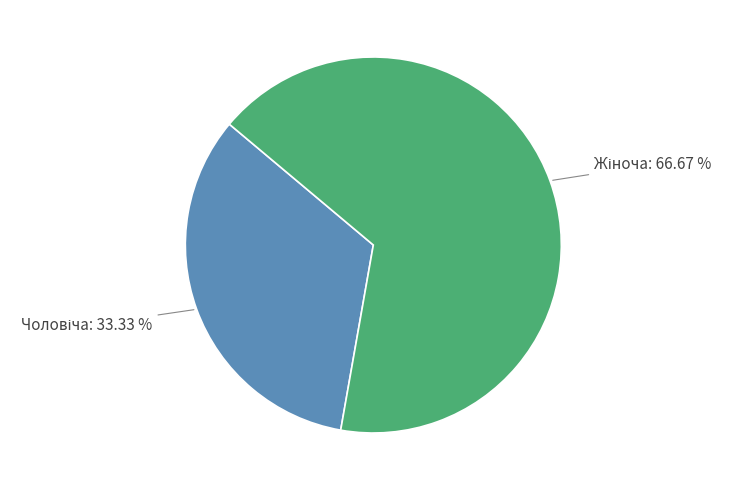

Is there a majority slice in this chart?

Yes